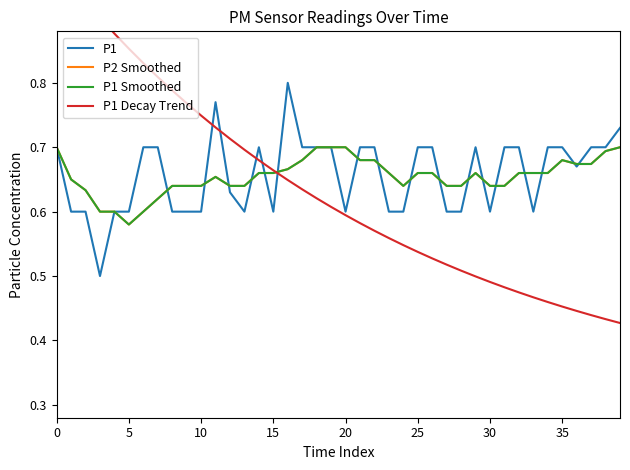

Does the chart have visible grid lines?

No